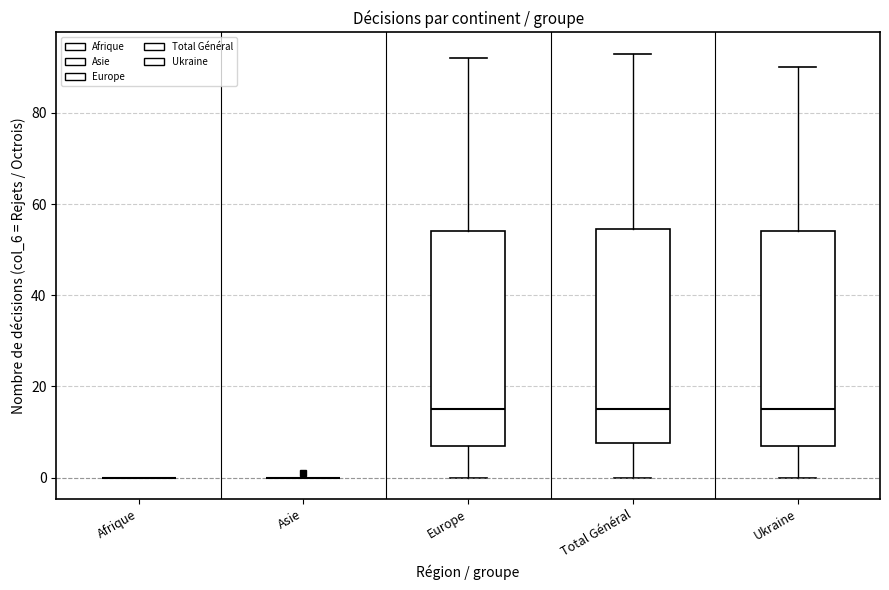

Reading left to right, transcribe this box plot: for each box, give where its median line is, the range the box spans, and where its two whiskers end, as read against the y-axis. The values are not printed on the chart, so give them approximately, as read against the axis.

Afrique: box collapsed to a line at 0, whiskers 0 to 0
Asie: box collapsed to a line at 0, whiskers 0 to 0
Europe: median 16, box 8 to 54, whiskers 0 to 92
Total Général: median 16, box 8 to 54, whiskers 0 to 94
Ukraine: median 16, box 8 to 54, whiskers 0 to 90